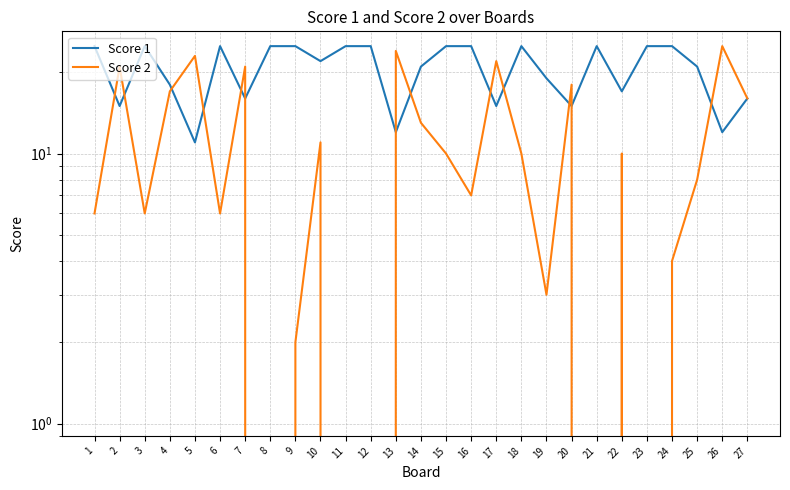

Reading right to left, extract all data points from this chart.

Score 1: 27=16	26=12	25=21	24=25	23=25	22=17	21=25	20=15	19=19	18=25	17=15	16=25	15=25	14=21	13=12	12=25	11=25	10=22	9=25	8=25	7=16	6=25	5=11	4=18	3=25	2=15	1=25
Score 2: 27=16	26=25	25=8	24=4	23=0	22=10	21=0	20=18	19=3	18=10	17=22	16=7	15=10	14=13	13=24	12=0	11=0	10=11	9=2	8=0	7=21	6=6	5=23	4=17	3=6	2=21	1=6